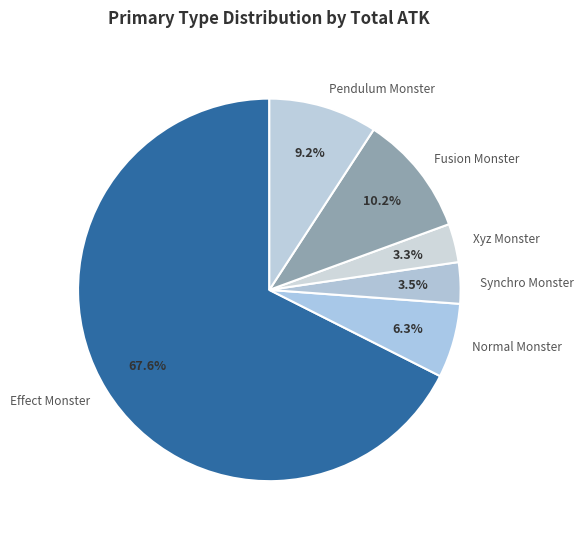

Count the number of slices in the pie.

6